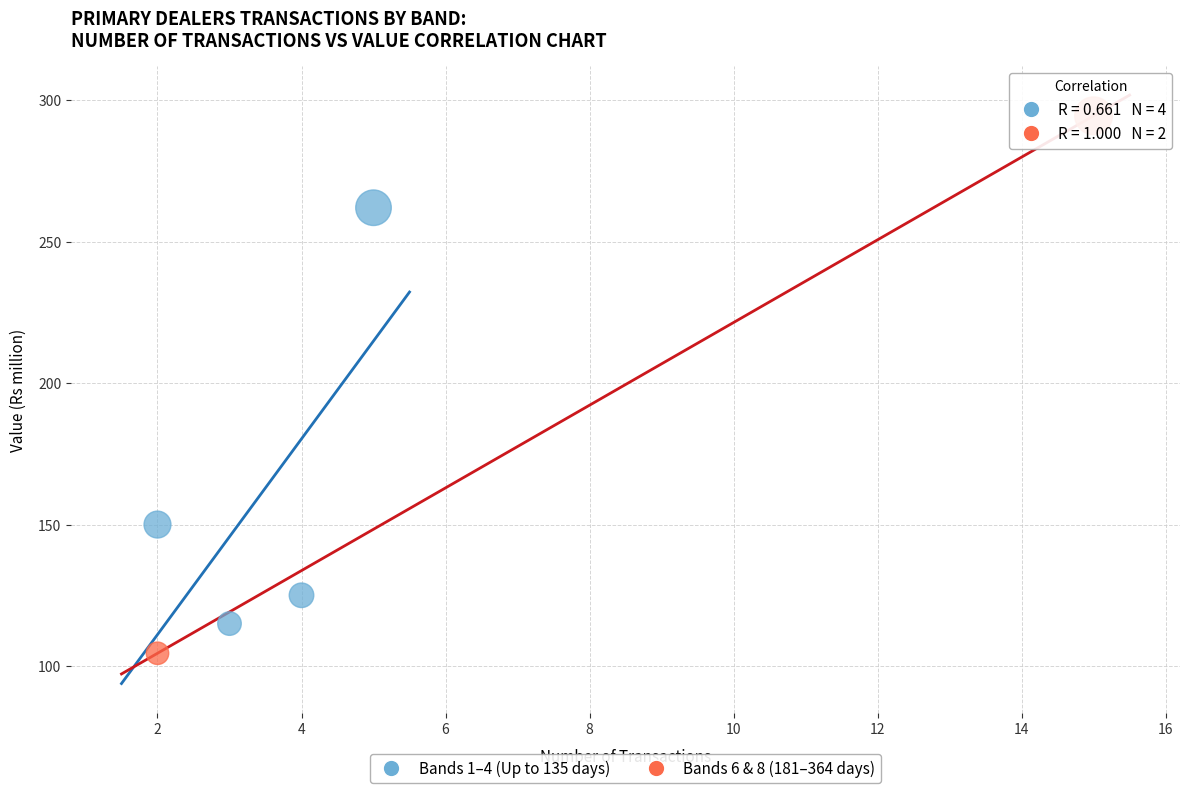

Which series contains the highest Y value?

Bands 6 & 8 (181–364 days)